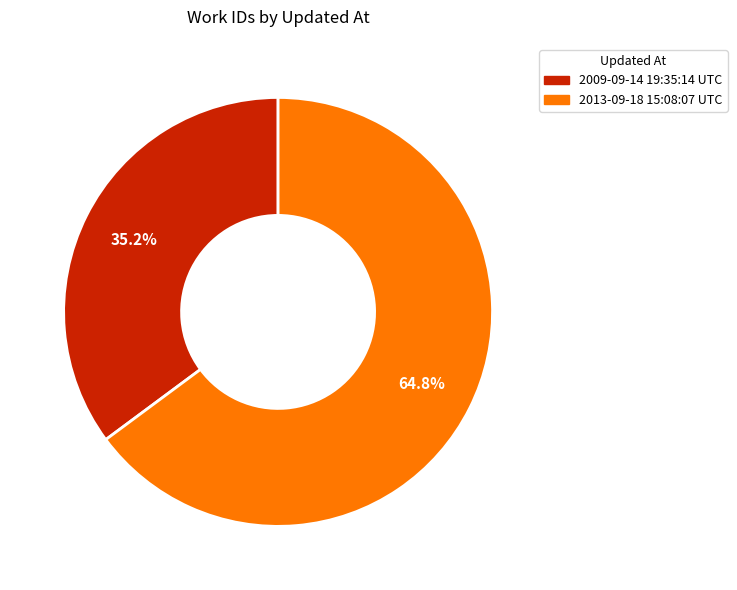

To the nearest percent, what is the combined percentage of 2013-09-18 15:08:07 UTC and 2009-09-14 19:35:14 UTC?

100%